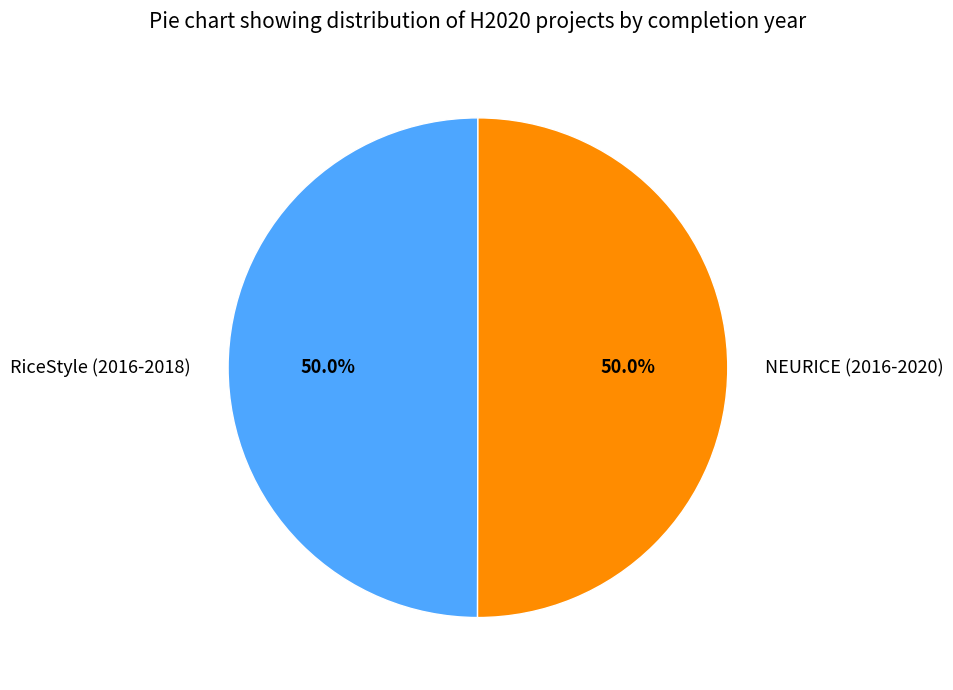

What is the ratio of the value at NEURICE (2016-2020) to the value at RiceStyle (2016-2018)?

1.0